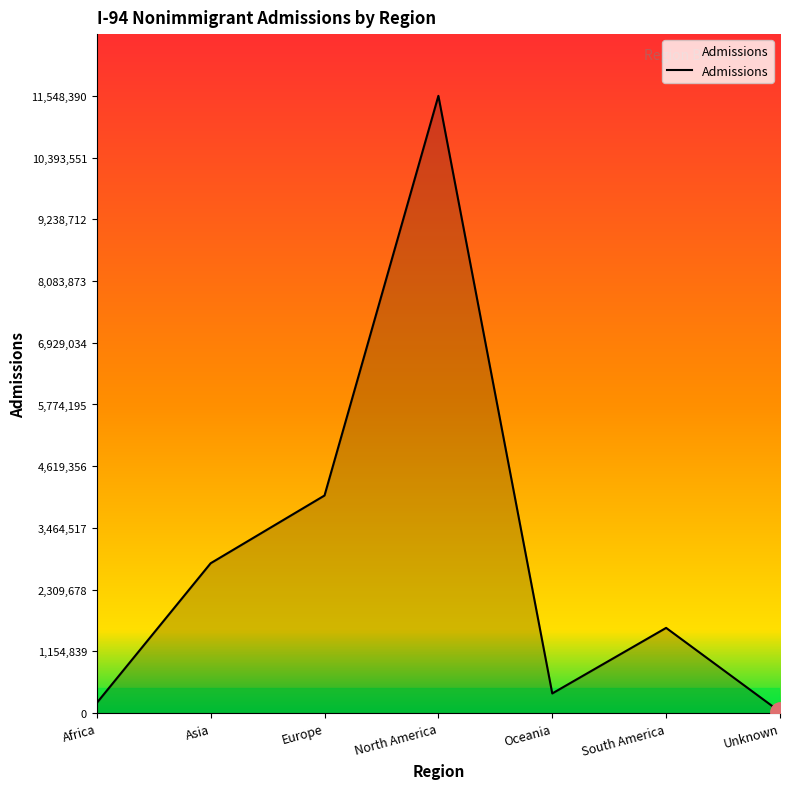

The value at Asia is 2804010. True or false?

True